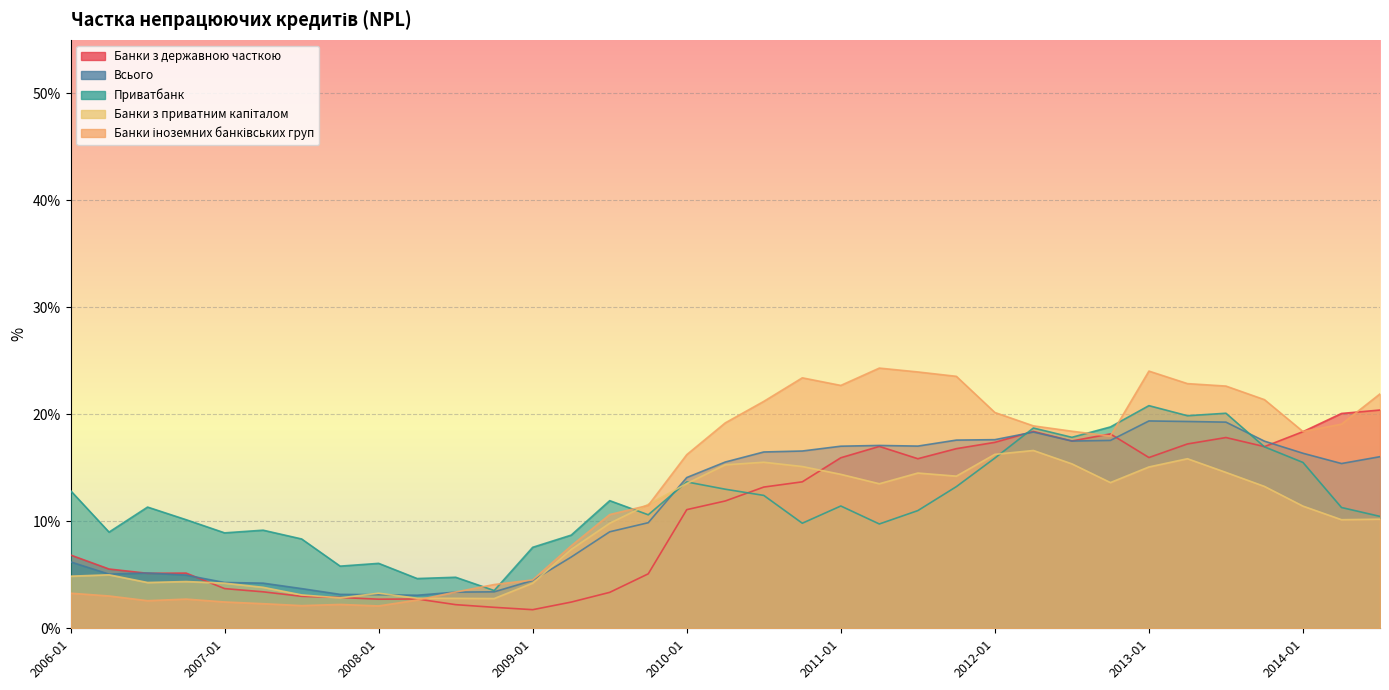

At which category does the chart reach its peak across all series?

2011-04